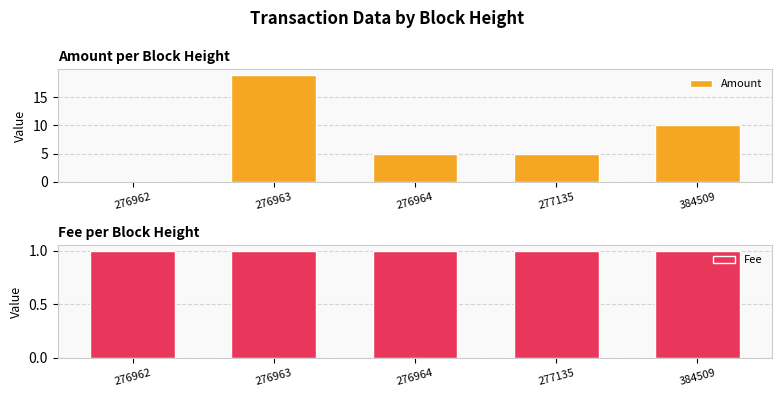

How many groups of bars are there?

5